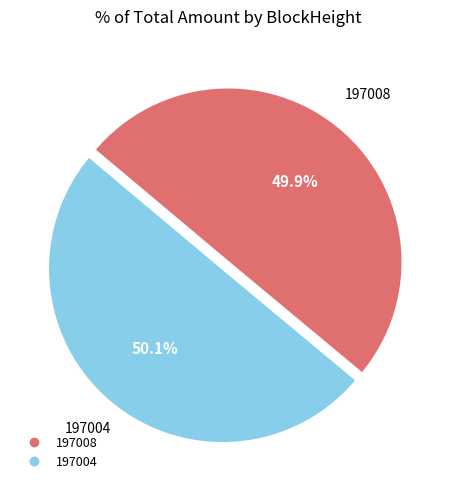

How much of the chart is everything except 197008?

50.1%